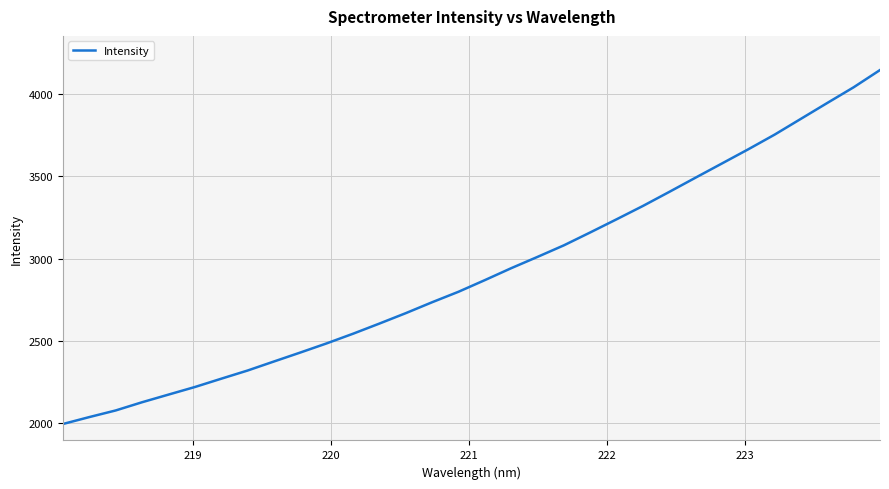

What is the difference between the maximum and second lowest values?

2106.0